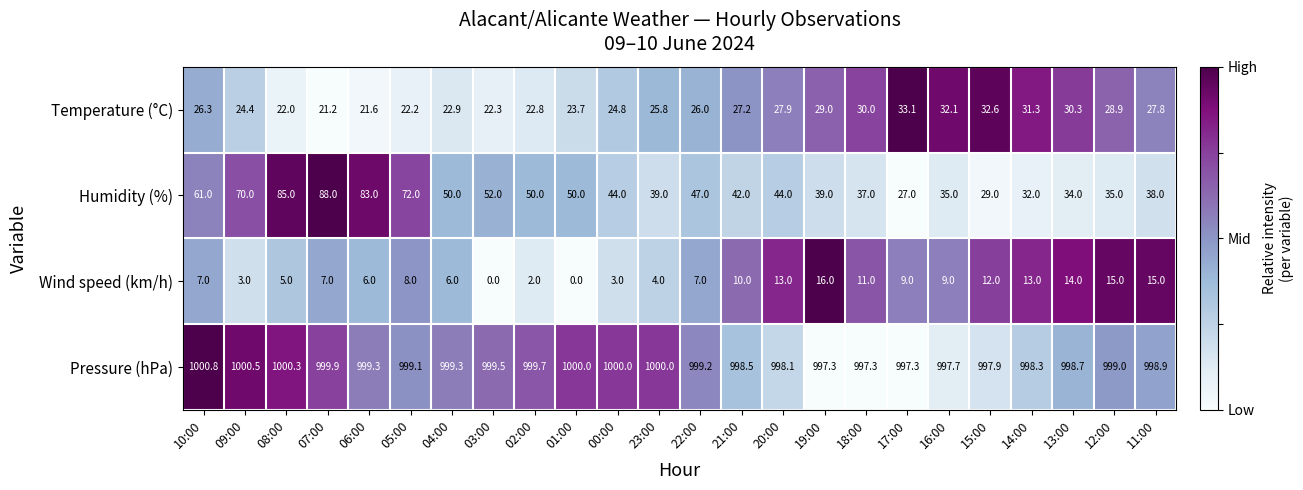

What is the sum of the Pressure (hPa) values at 13:00 and 00:00?

1998.7